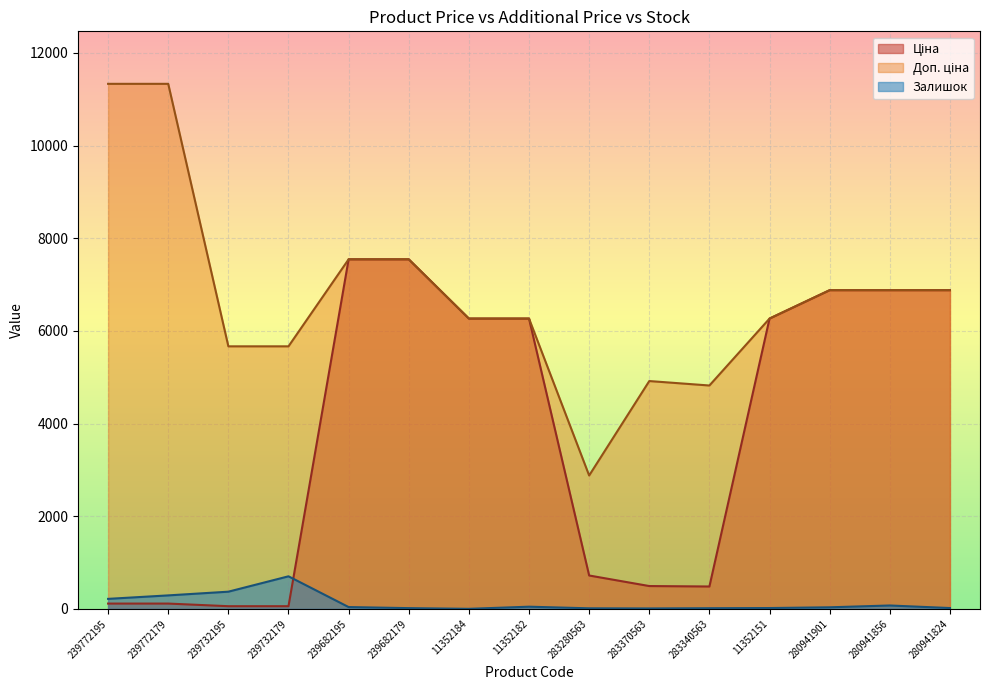

Which series changed the most between 239682179 and 11352184?

Ціна